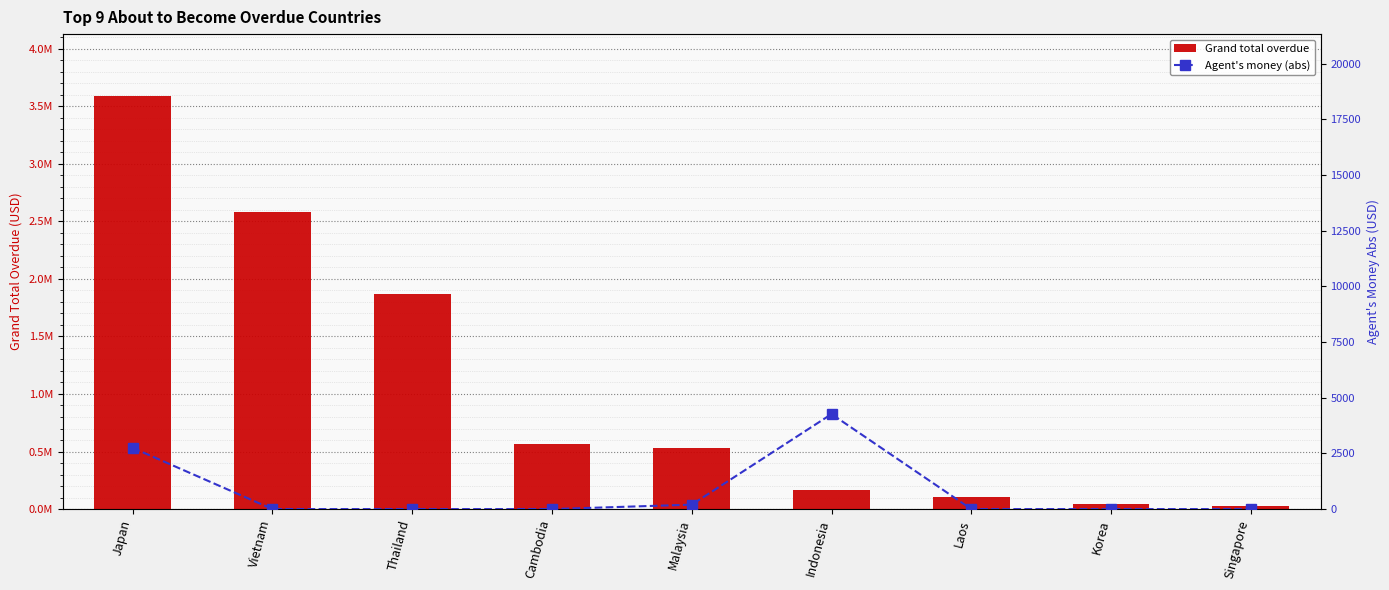

Reading left to right, extract all data points from this chart.

Grand total overdue: 3588044.2	2583566.5	1867408.4	563340.1	533856.5	163533.4	104590.0	41805.0	29384.9
Agent's money (abs): 2748.5	0.0	0.0	0.0	198.7	4265.0	0.0	0.0	0.0